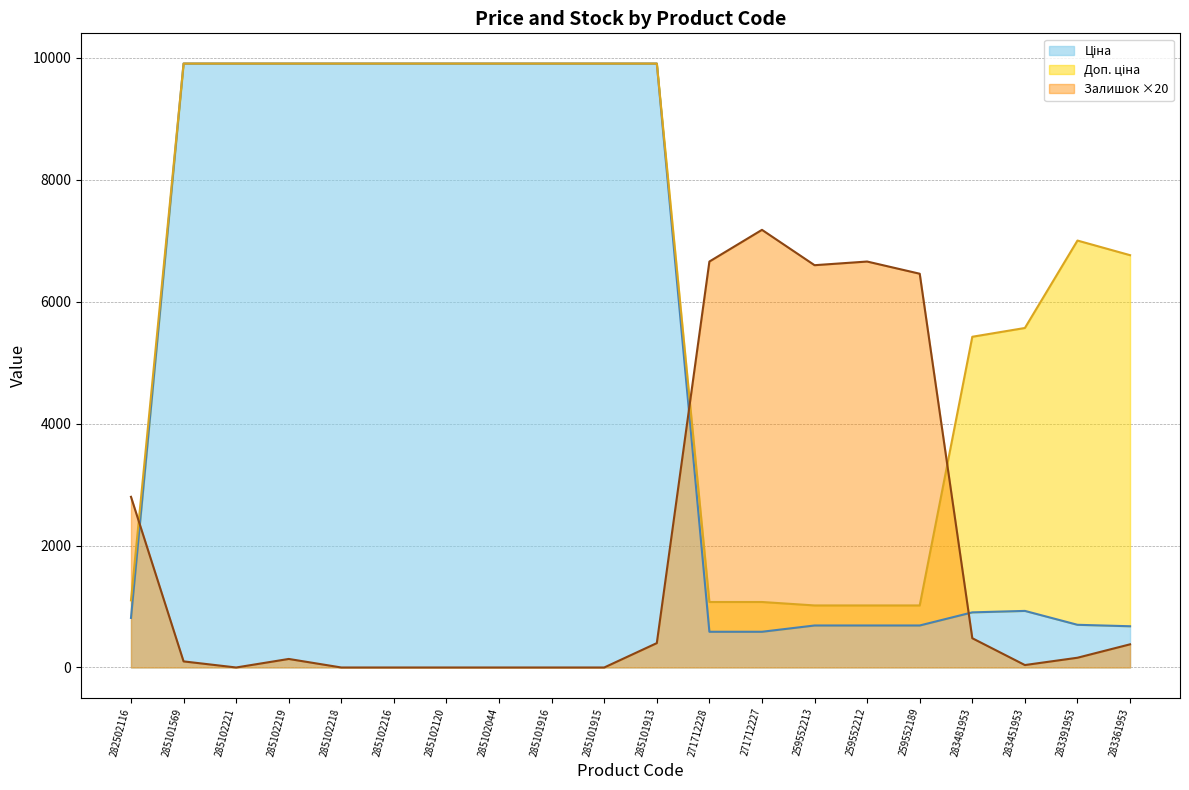

The Доп. ціна series shows 1074.5 at 271712227. True or false?

True